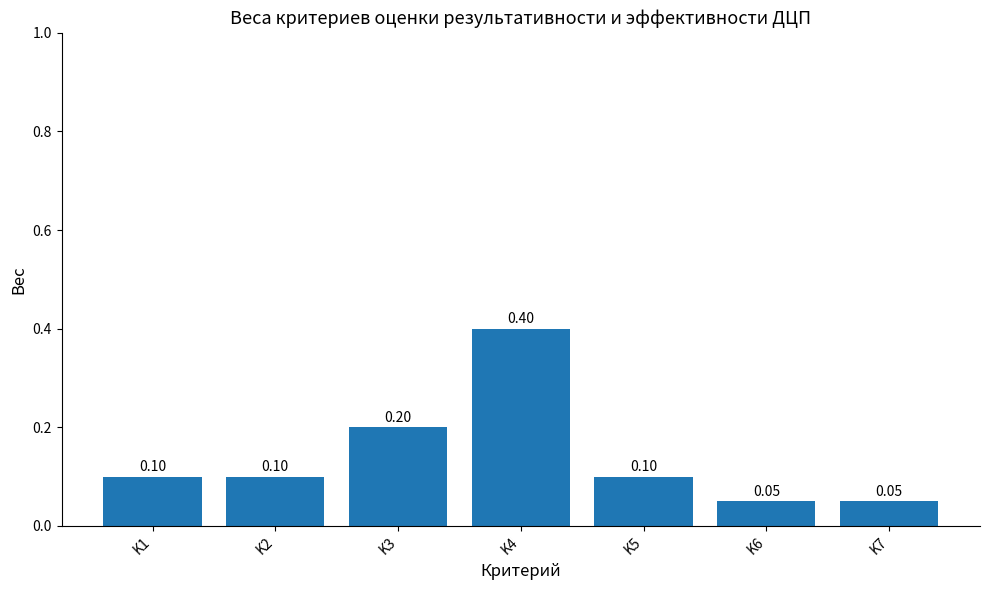

What is the value of the 7th bar from the left?

0.1